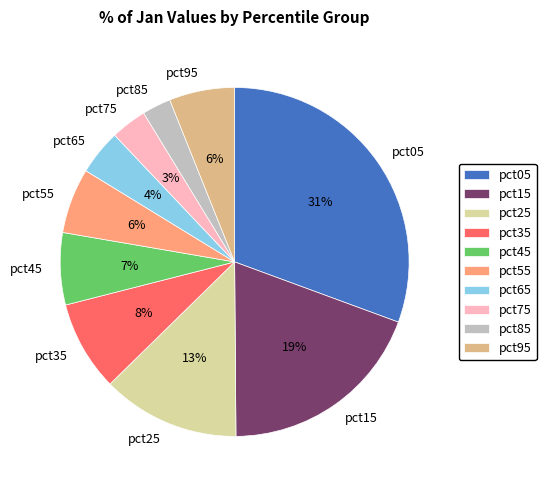

How many segments does this pie chart have?

10